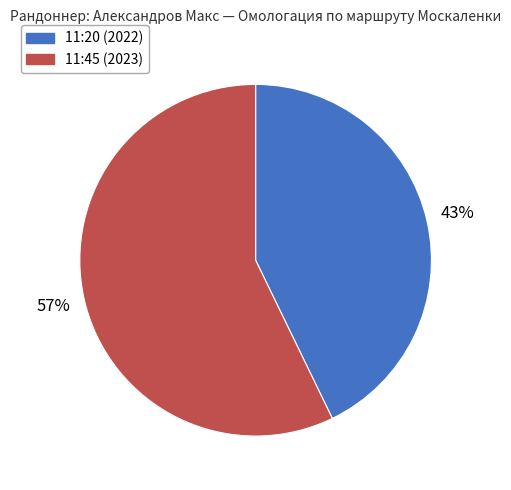

Is it true that 11:20 (2022) is 37% of the pie?

False